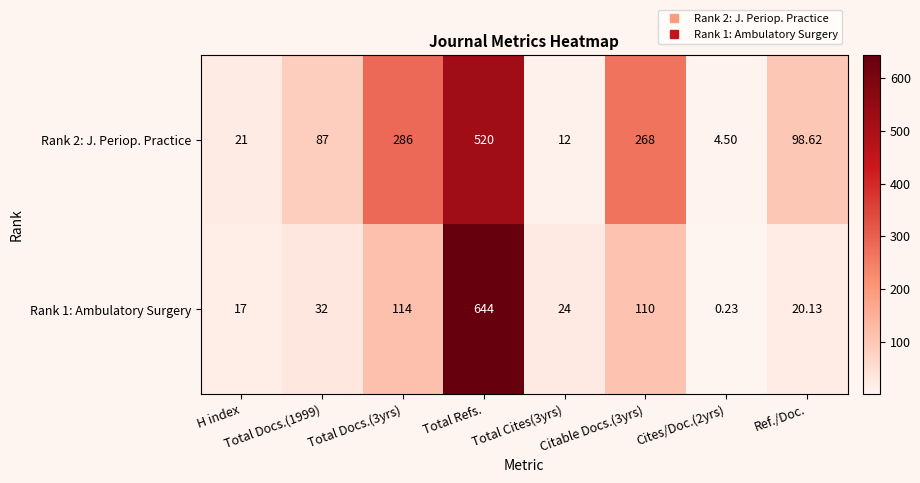

What is the total value across all series at Total Docs.(3yrs)?

400.0